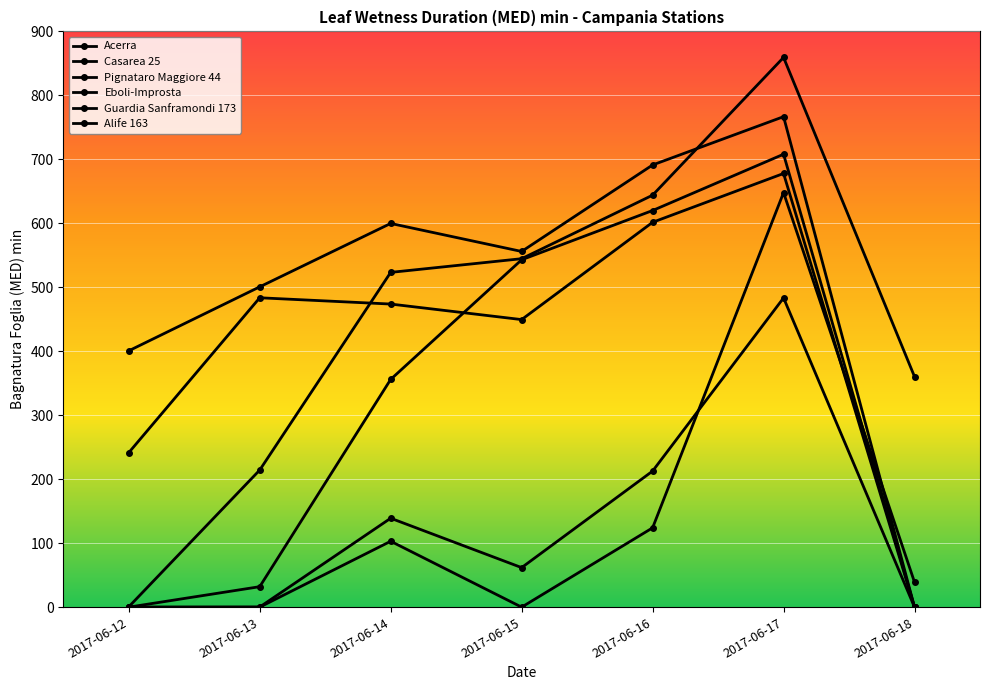

What is the difference between the Alife 163 values at 2017-06-14 and 2017-06-13?

103.0